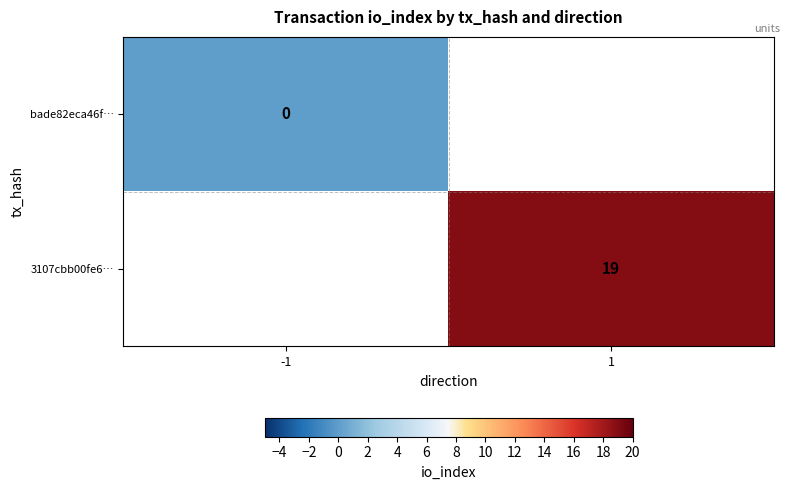

Is the value of bade82eca46f… at -1 greater than the value of 3107cbb00fe6… at 1?

No